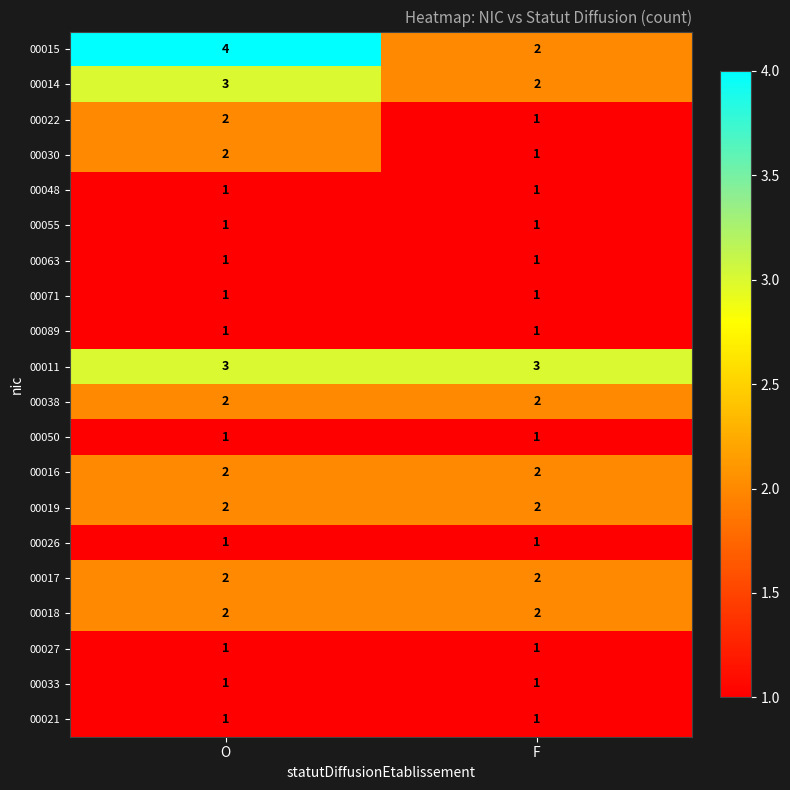

What is the sum of all 00030 values?

3